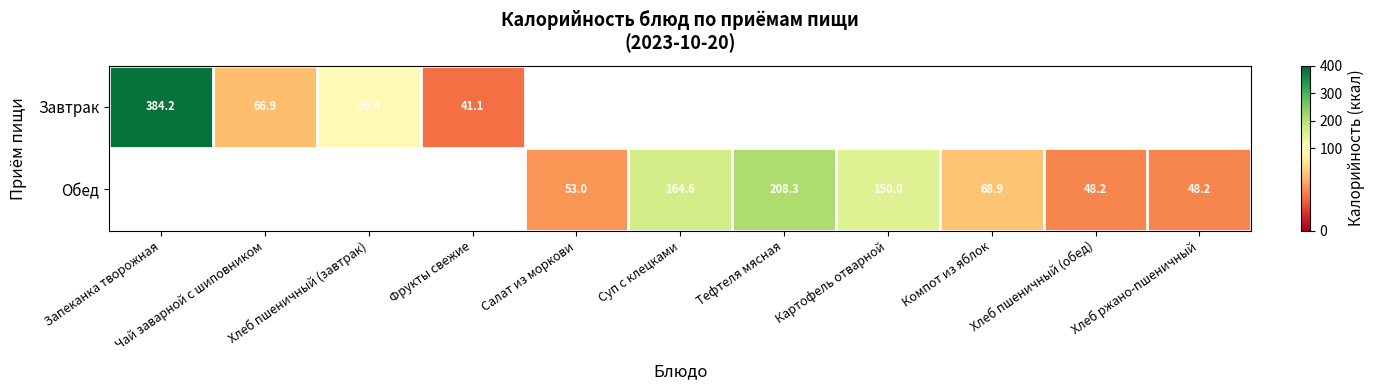

How many values in Обед are above zero?

7